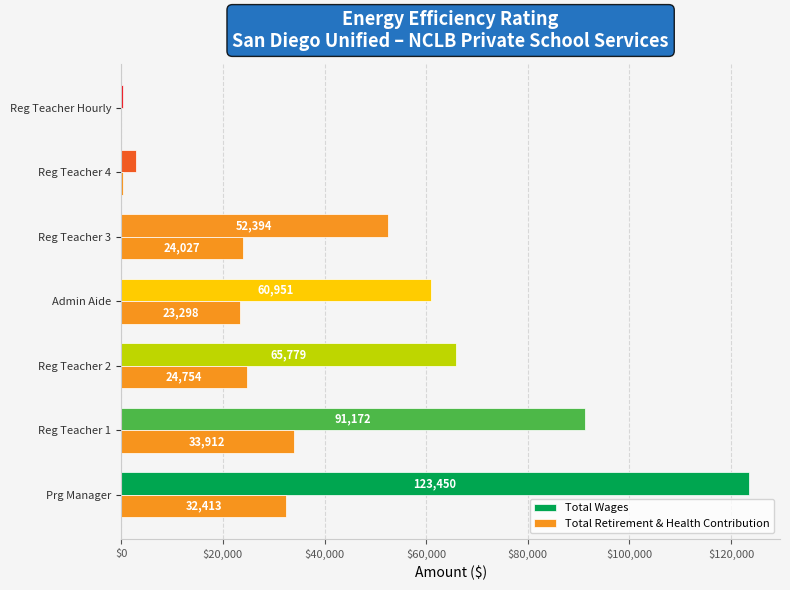

Between Reg Teacher 1 and Reg Teacher Hourly, which series saw the biggest shift?

Total Wages